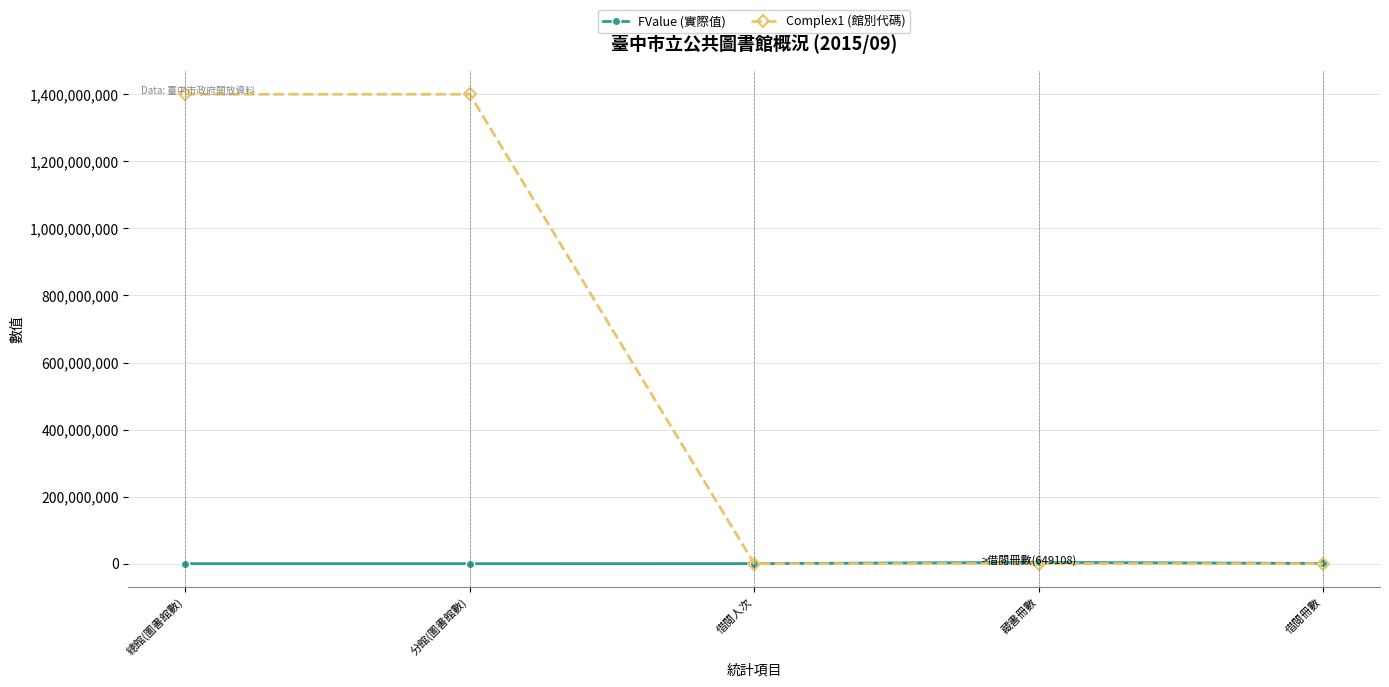

What is the value of the Complex1 (館別代碼) point at the 2nd from the left?

1400100002